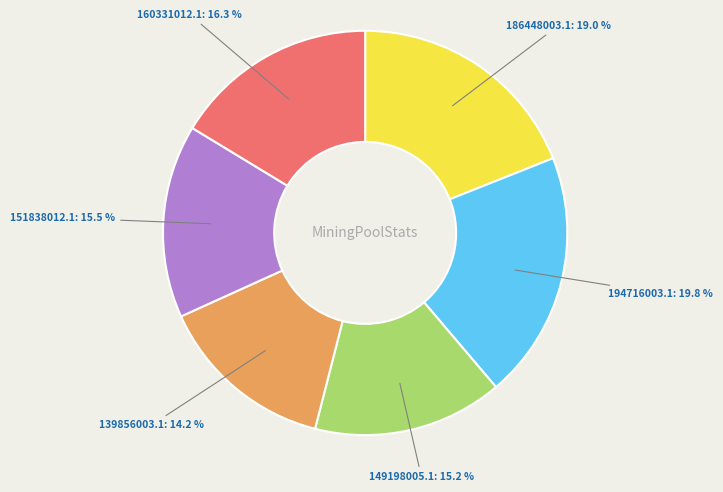

To the nearest percent, what is the difference between the 160331012.1 and 151838012.1 slice percentages?

1%